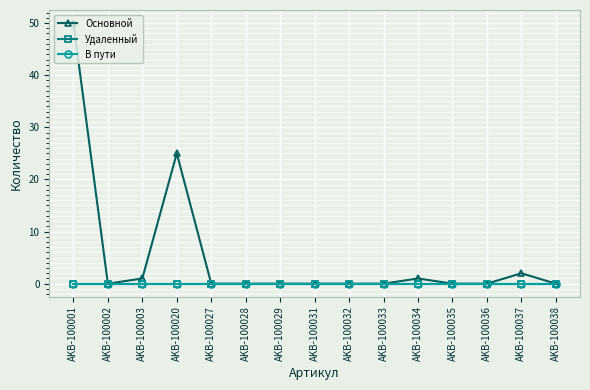

Is this an area chart (filled region under the line)?

No